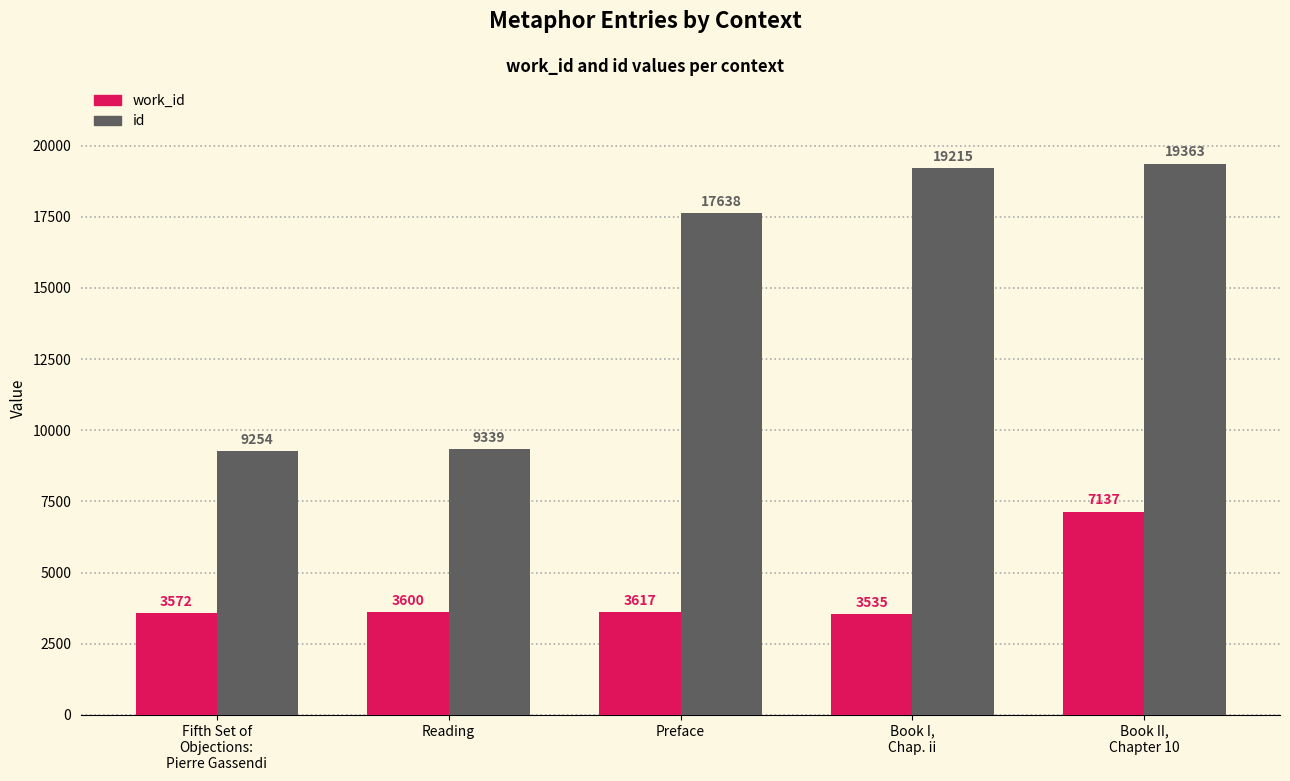

True or false: work_id has a value of 12189 at Book II,
Chapter 10.

False